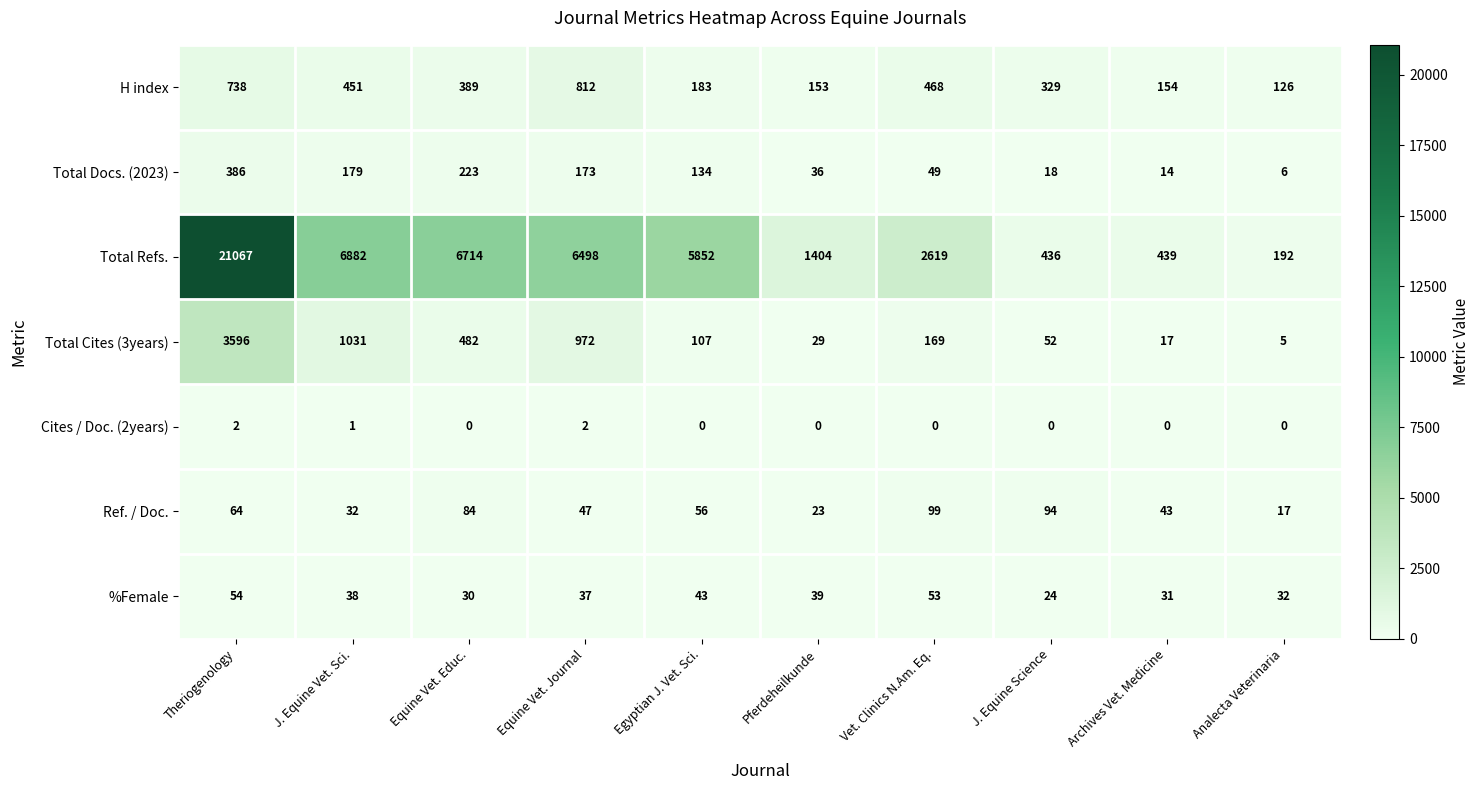

At which category is the sum across all series the highest?

Theriogenology